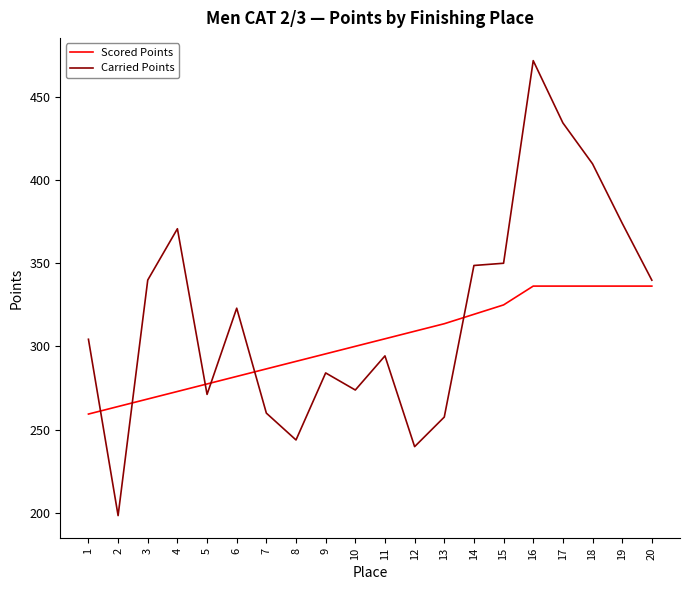

Between 8 and 16, which series saw the biggest shift?

Carried Points